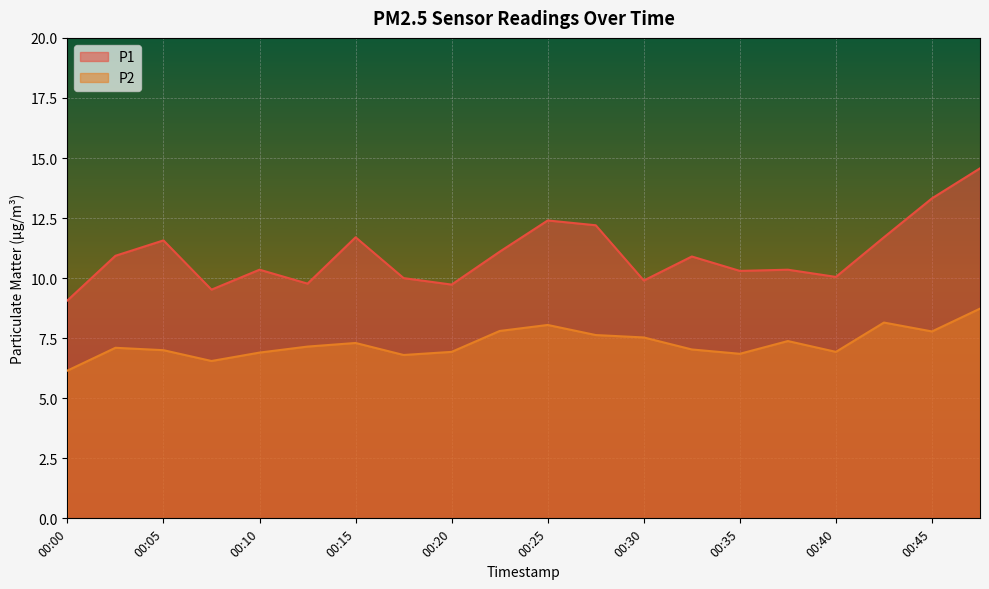

What is the value of the P2 point at the 13th from the left?

7.5